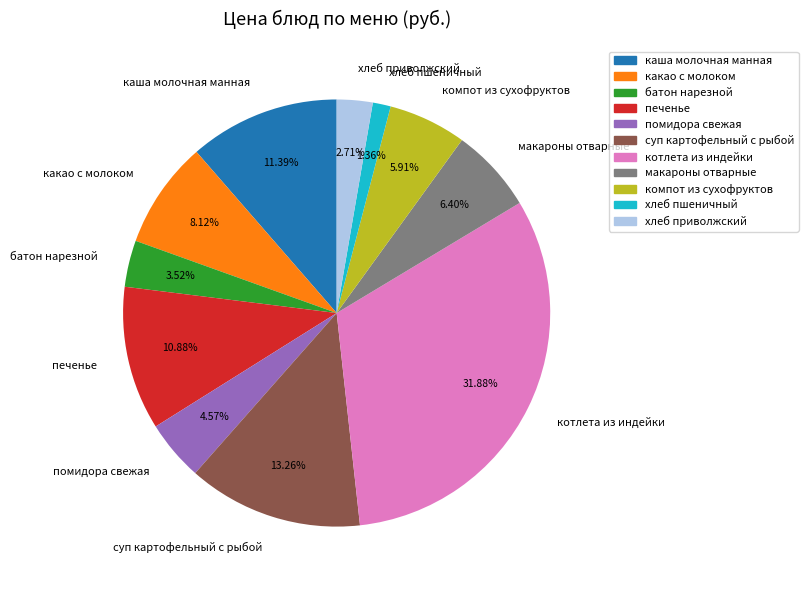

Is the sum of суп картофельный с рыбой and котлета из индейки greater than half?

No